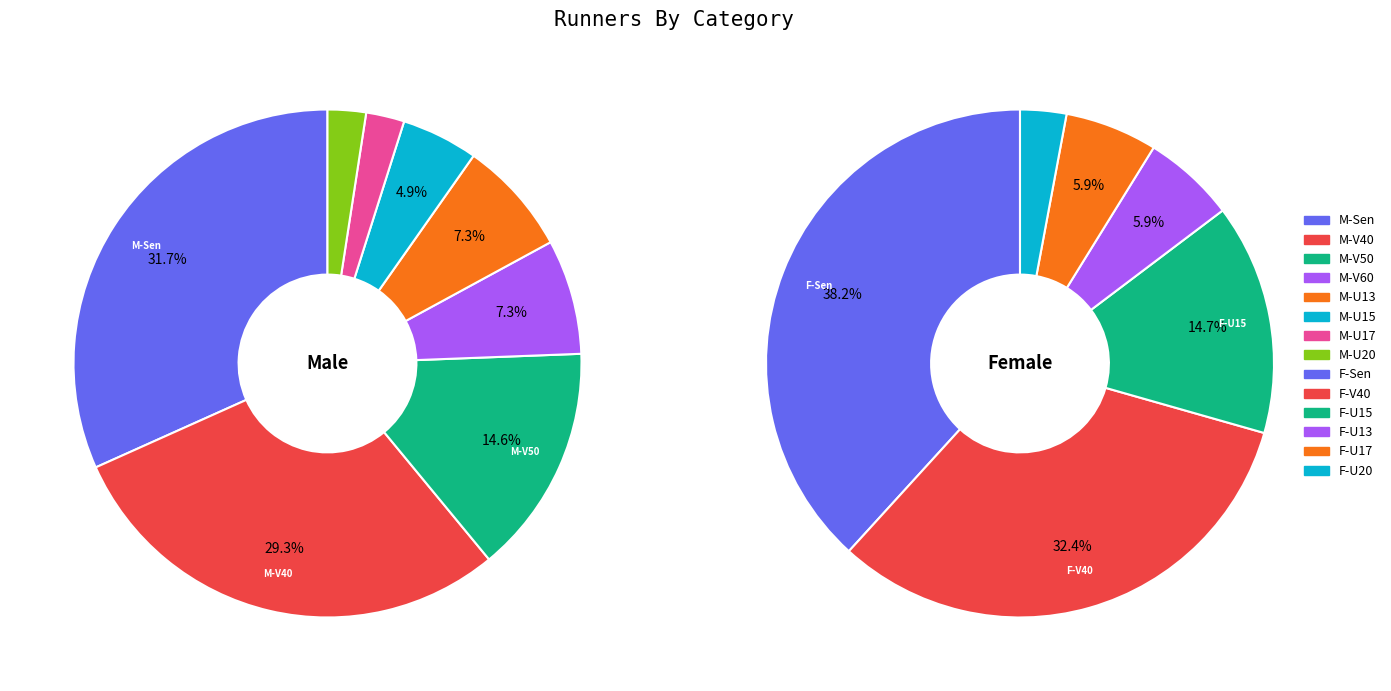

Which category has the biggest portion of the pie?

M-Sen